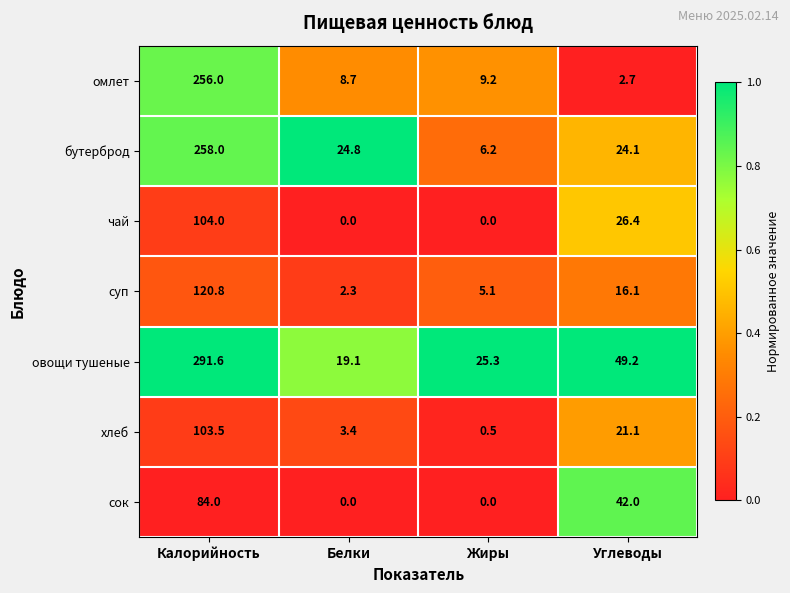

Is it true that суп equals 5.1 at Жиры?

True